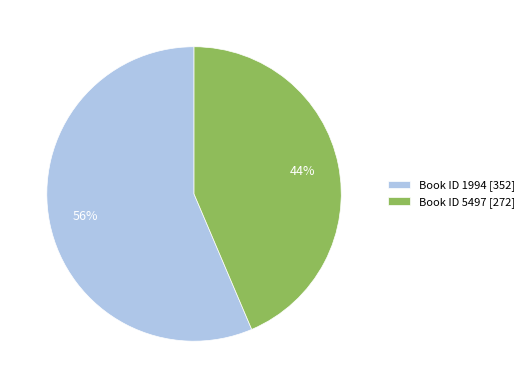

True or false: Book ID 5497 [272] accounts for 34% of the total.

False